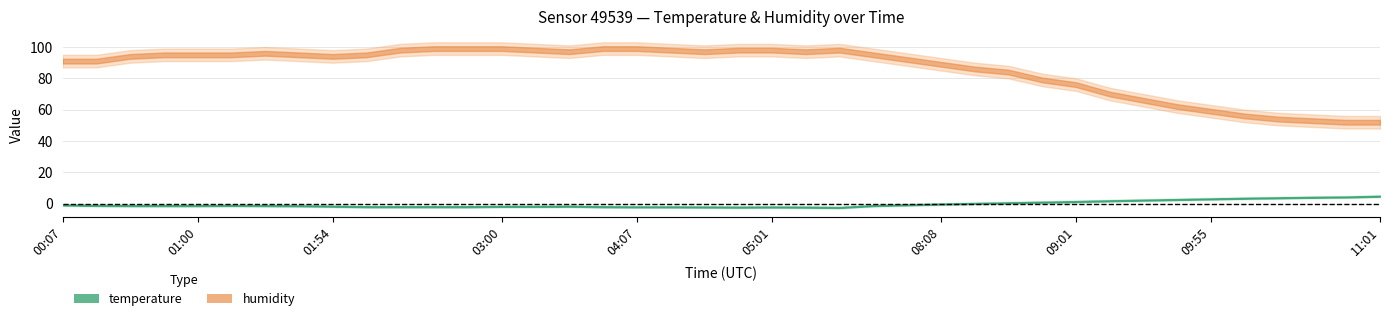

The humidity series shows 35.3 at 16. True or false?

False